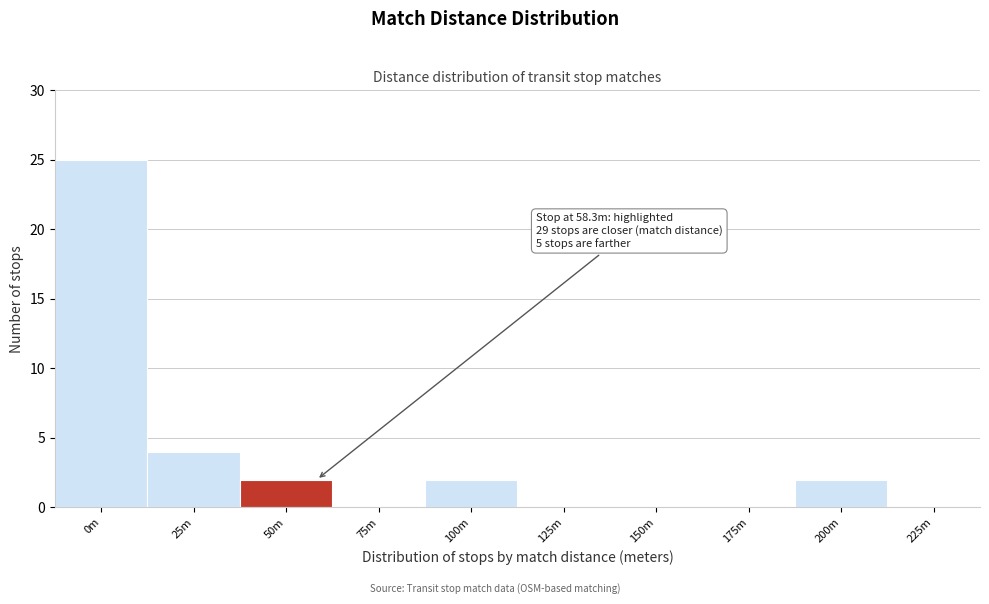

Reading left to right, list all the values displayed in this chart.

0m=25	25m=4	50m=2	75m=0	100m=2	125m=0	150m=0	175m=0	200m=2	225m=0